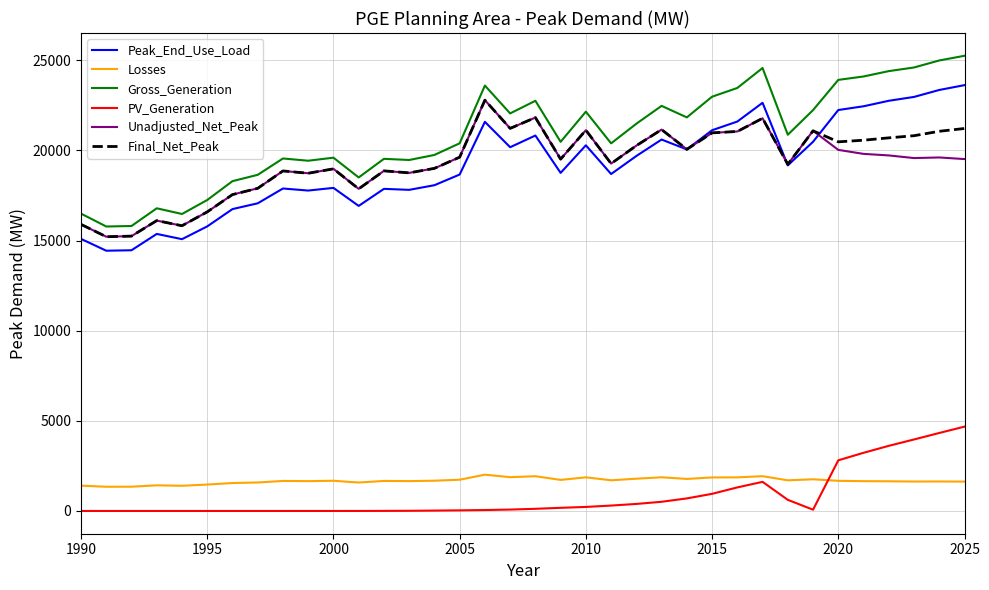

Which series has the largest total across all categories?

Gross_Generation